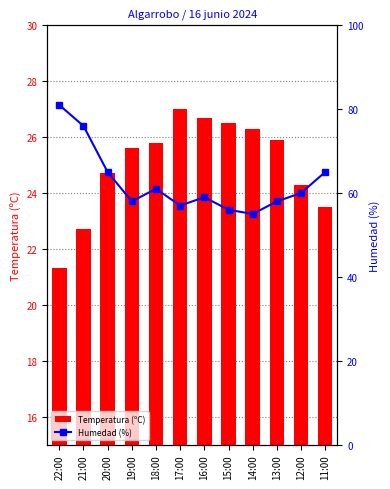

Is the value of Humedad (%) at 14:00 greater than the value of Temperatura (ºC) at 15:00?

Yes